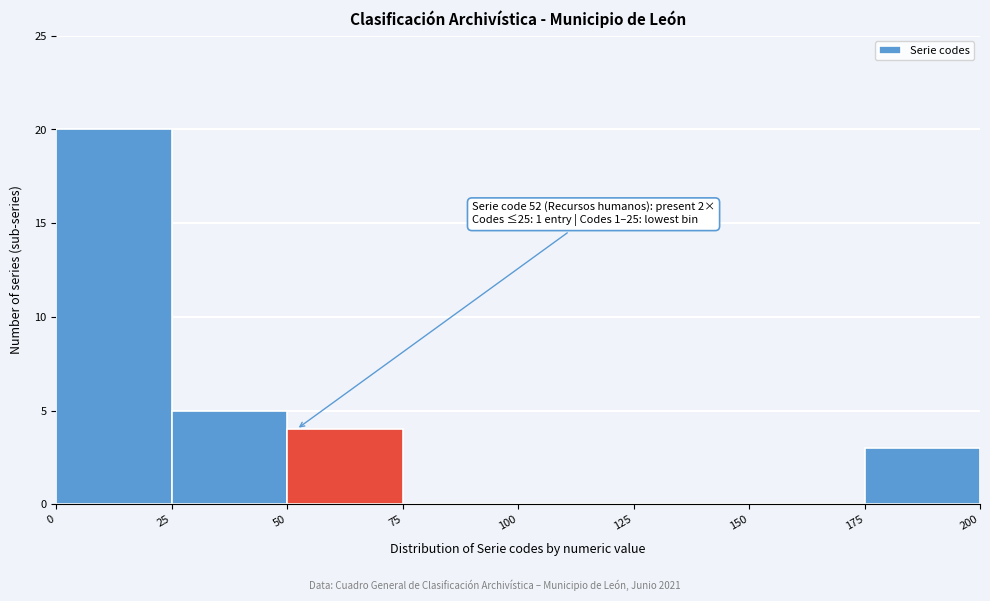

Over which range of the x-axis is the bar tallest?

0 to 25